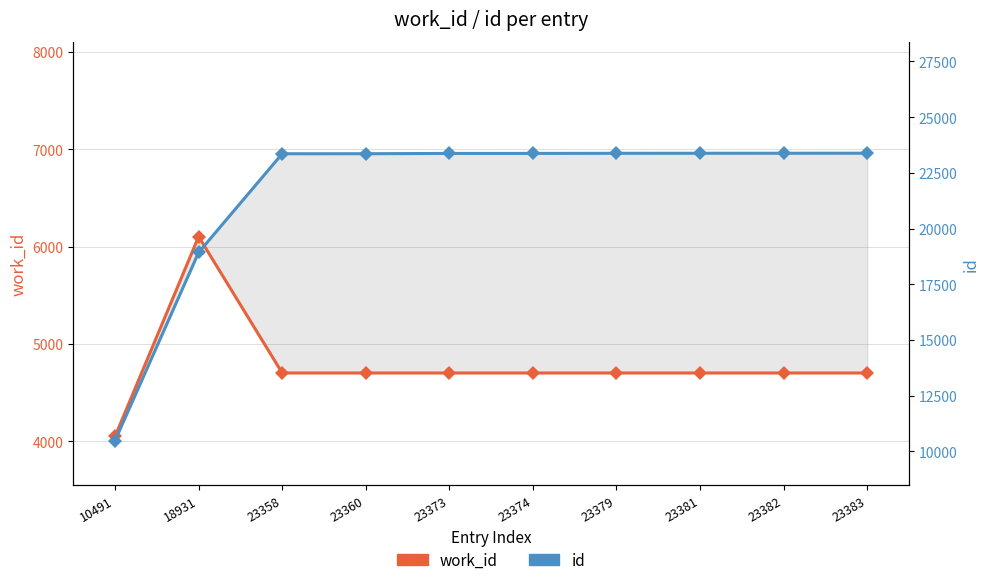

What is the value of the id point at the 10th from the left?

23383